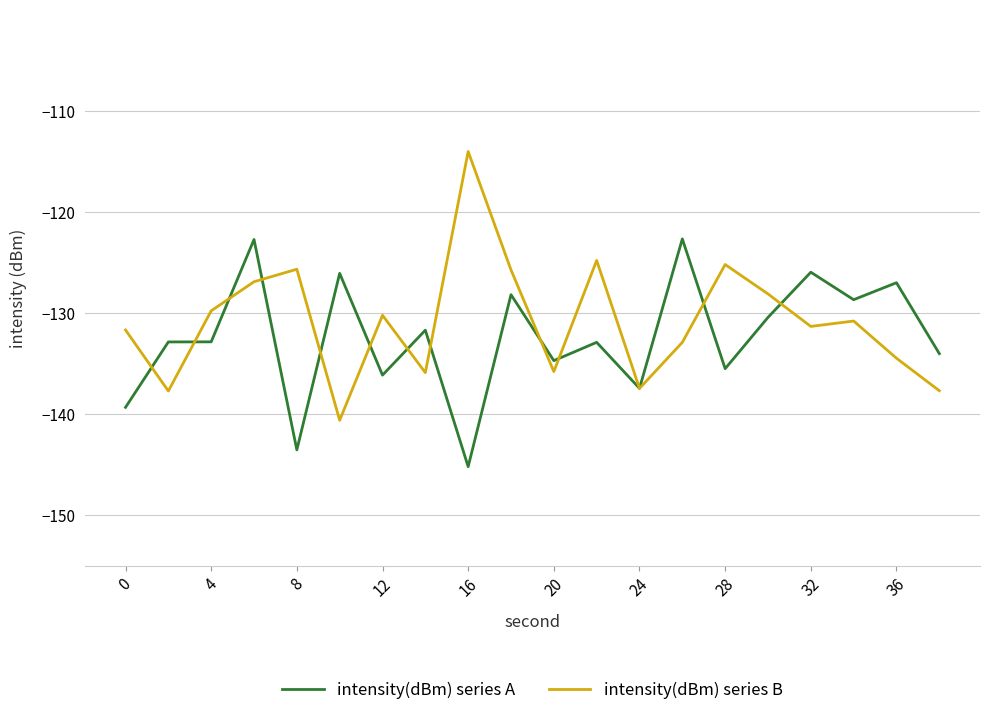

In intensity(dBm) series A, how many points are lower than both neighbors (excluding endpoints)?

7